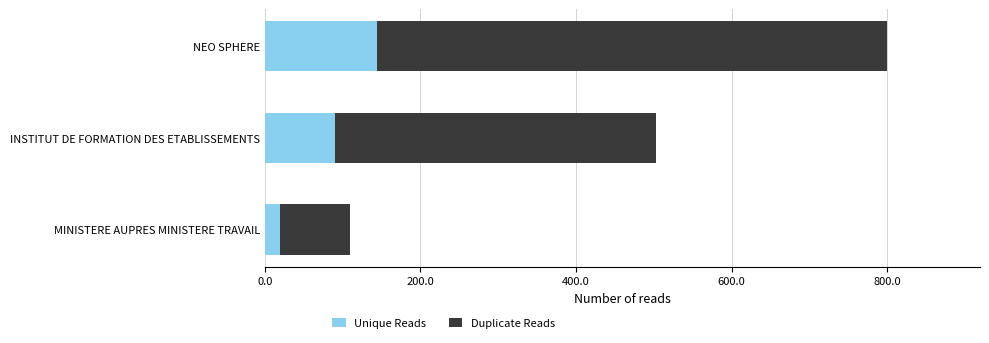

How many values in the Unique Reads series exceed 90?

2